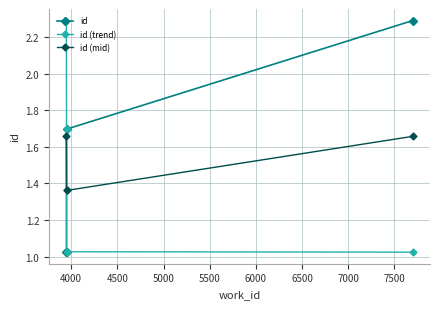

Is the value of id at 5000 greater than the value of id (trend) at 4000?

Yes